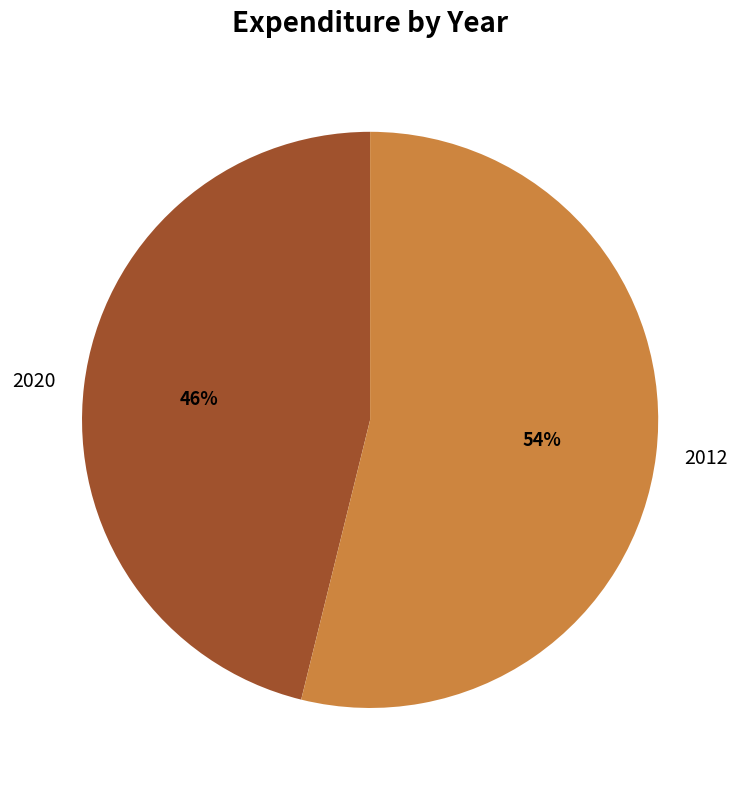

To the nearest percent, what is the combined percentage of 2020 and 2012?

100%